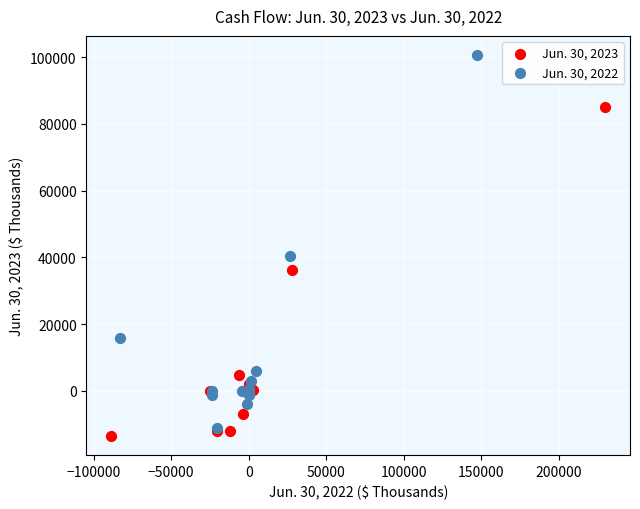

Which series contains the highest Y value?

Jun. 30, 2022